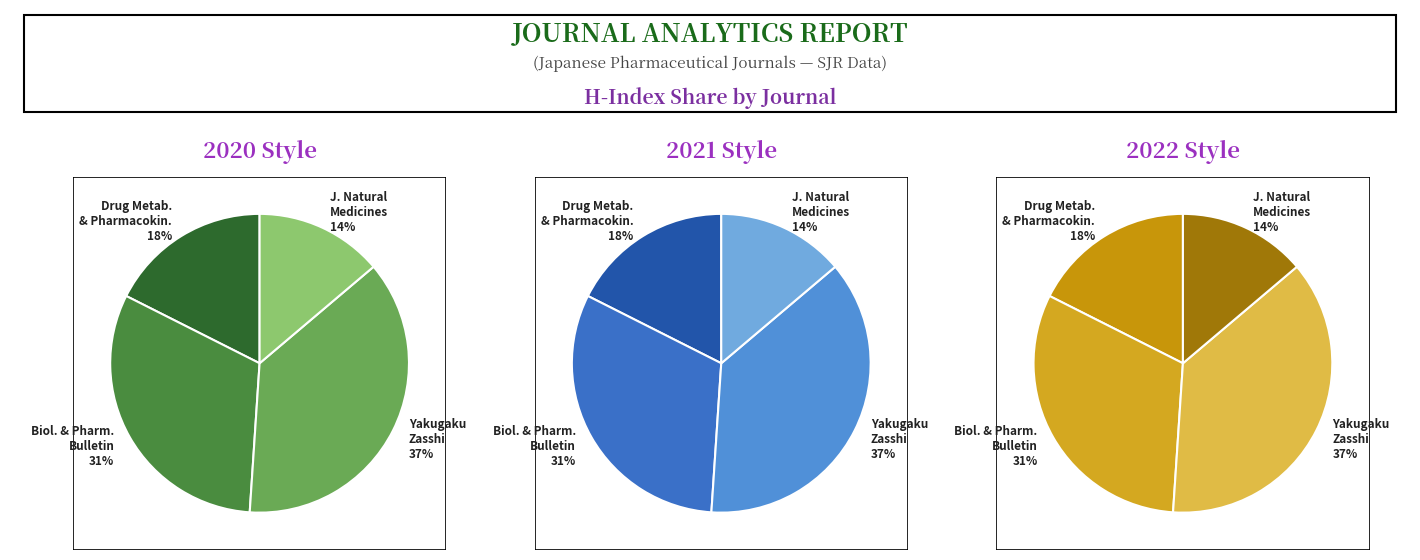

Does Drug Metabolism and Pharmacokinetics account for over 50% of the chart?

No